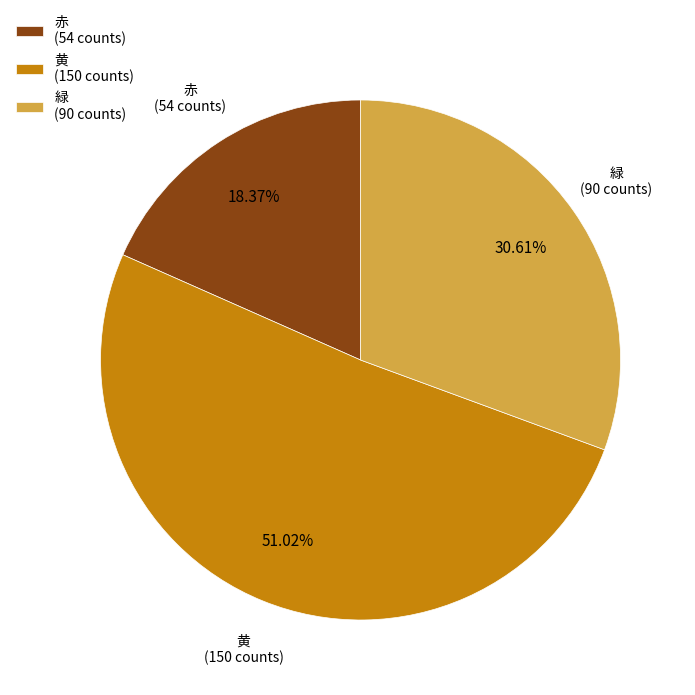

Does 緑 (90 counts) account for over 50% of the chart?

No